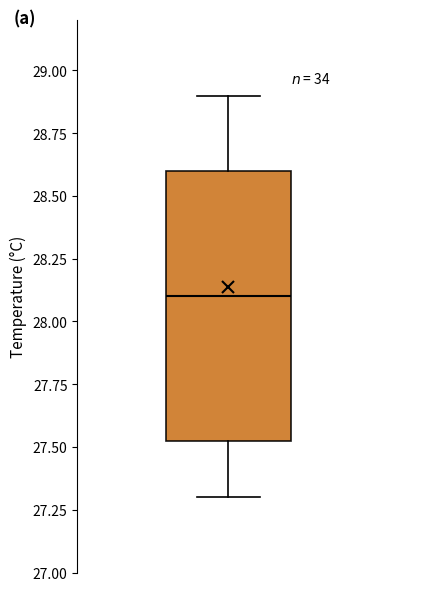

Read this box plot against the y-axis: the position of the median line, the range covered by the box, and the ends of both whiskers. The values are not printed on the chart, so give them approximately, as read against the axis.

median 28.10, box 27.55 to 28.60, whiskers 27.30 to 28.90